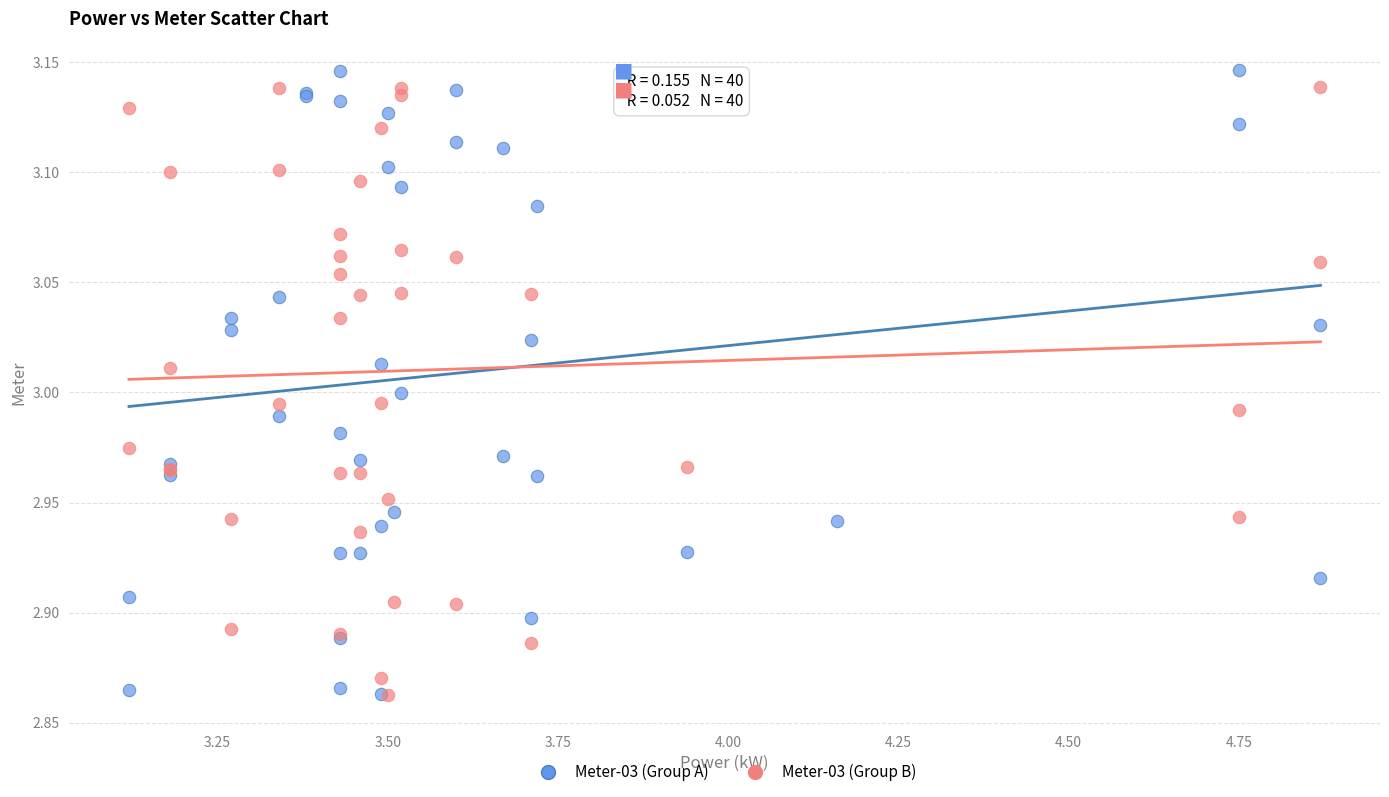

What are all the series names shown in the legend?

Meter-03 (Group A), Meter-03 (Group B)